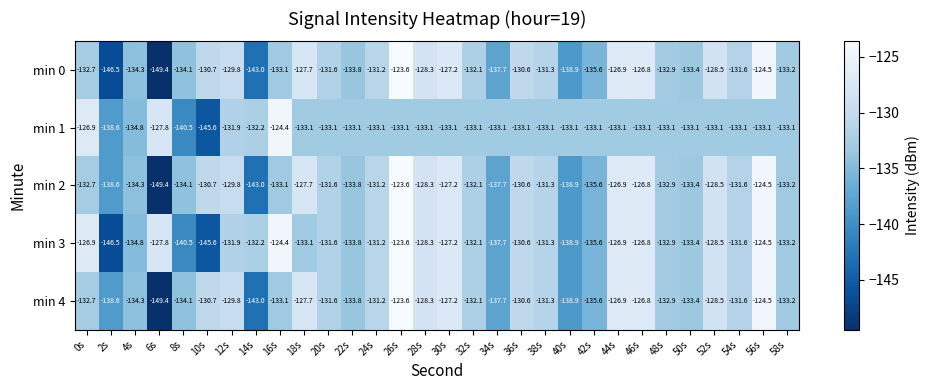

Which series has the largest total across all categories?

min 3